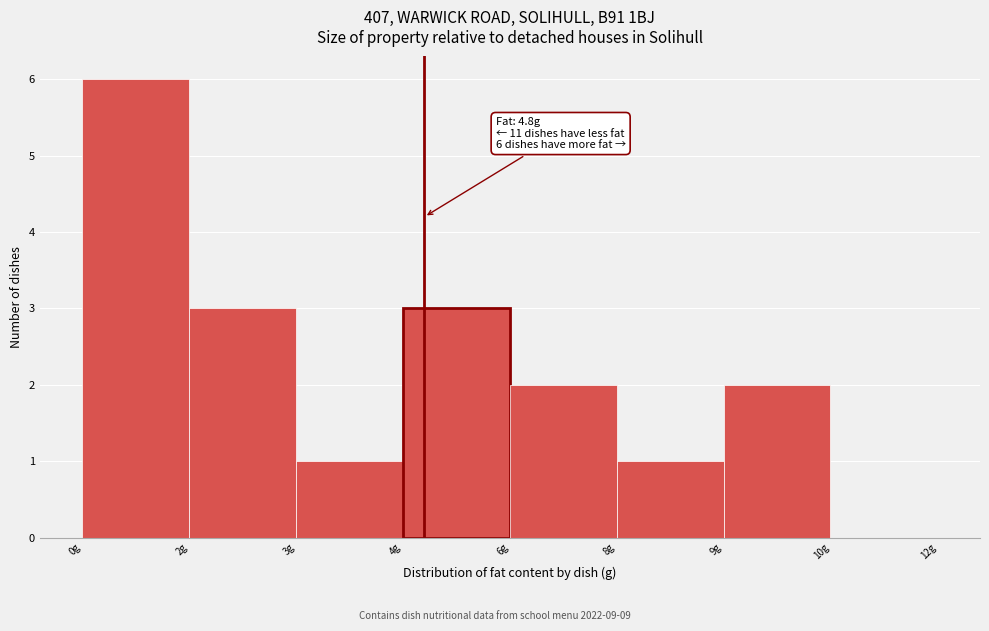

Reading right to left, what are all the values shown in this chart?

10g=0	9g=2	8g=1	6g=2	4g=3	3g=1	2g=3	0g=6